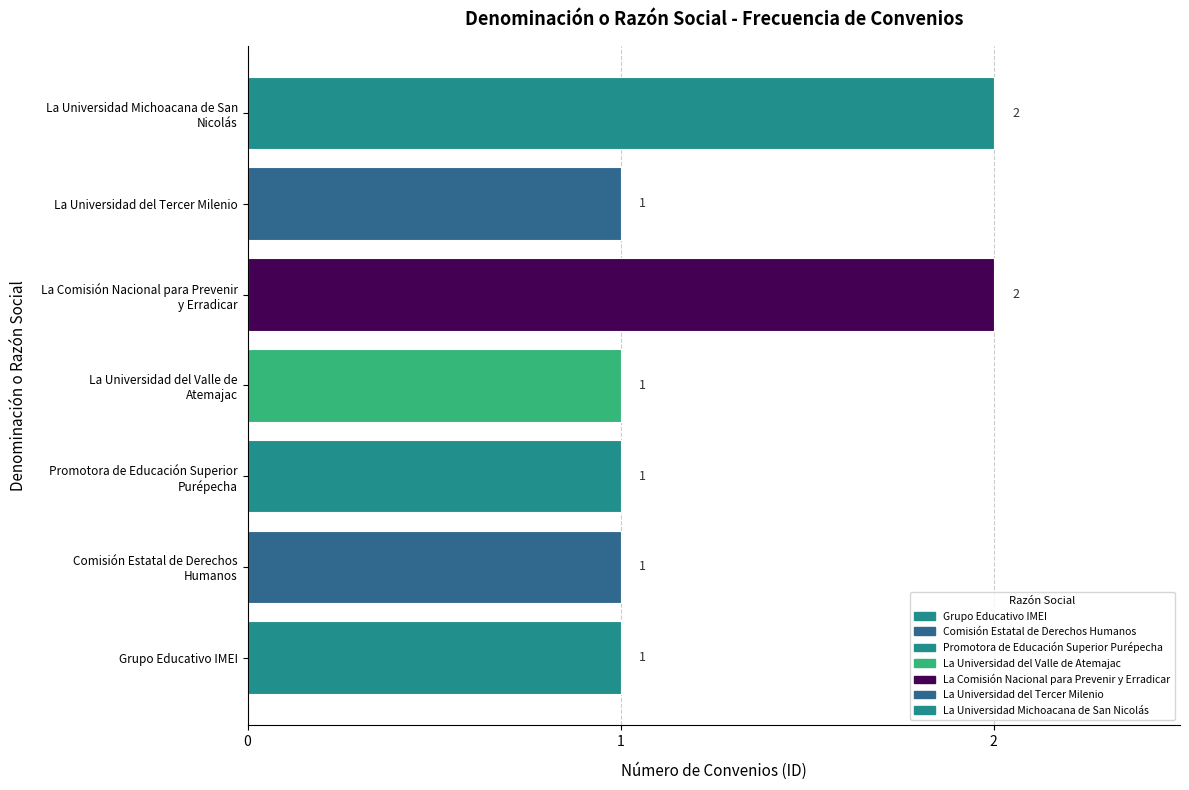

How many values are between 1 and 2?

7